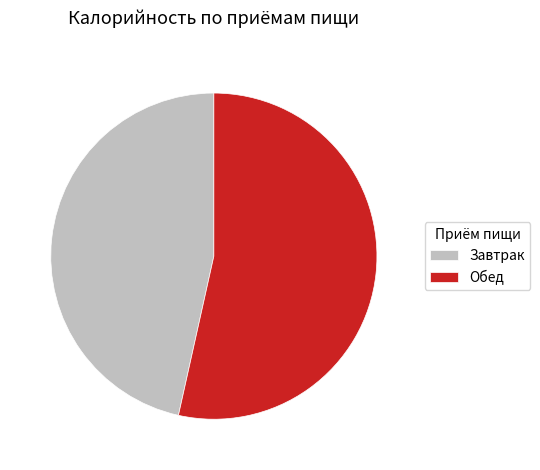

Which category accounts for the majority?

Обед